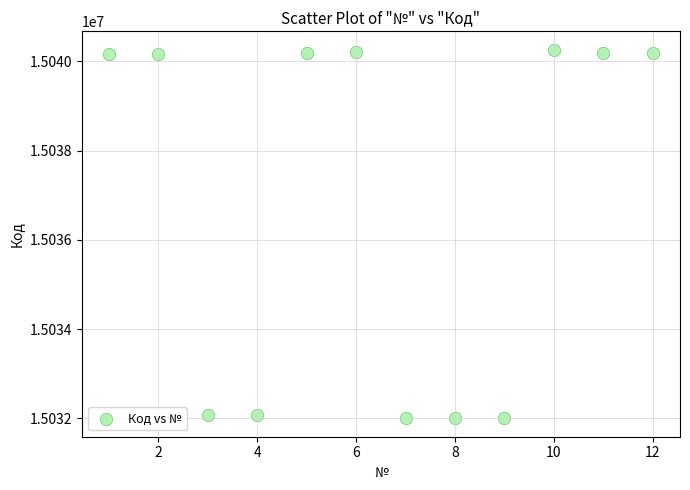

What is the average X value?

6